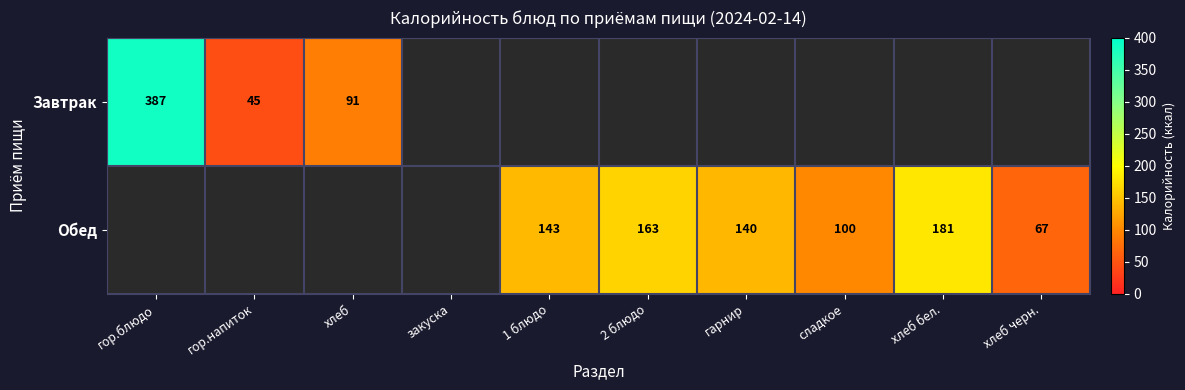

The Обед series shows 273 at 2 блюдо. True or false?

False